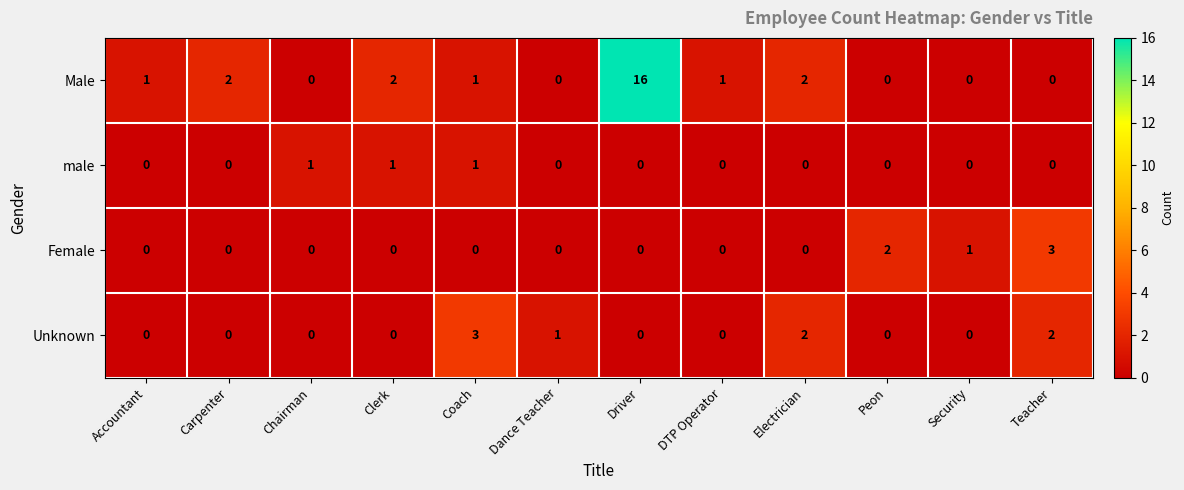

Count the Female values in the range 0 to 1.

10